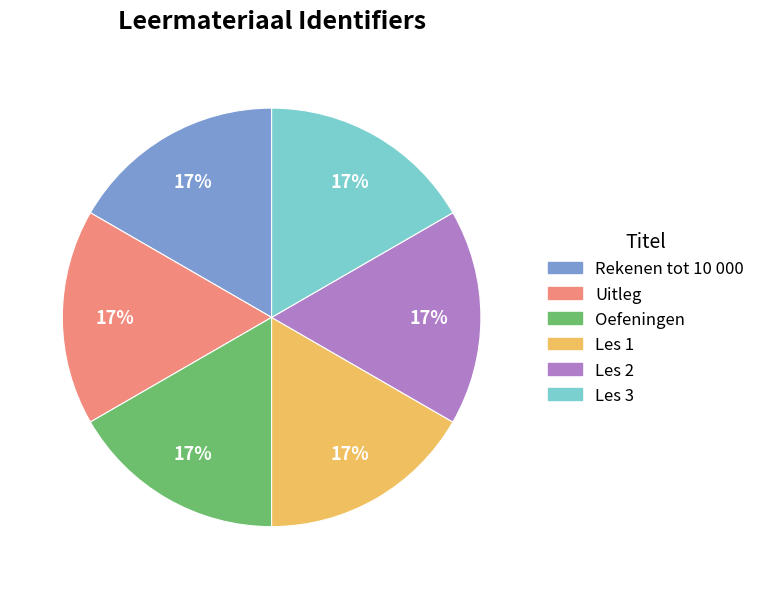

To the nearest percent, what is the average slice percentage?

17%